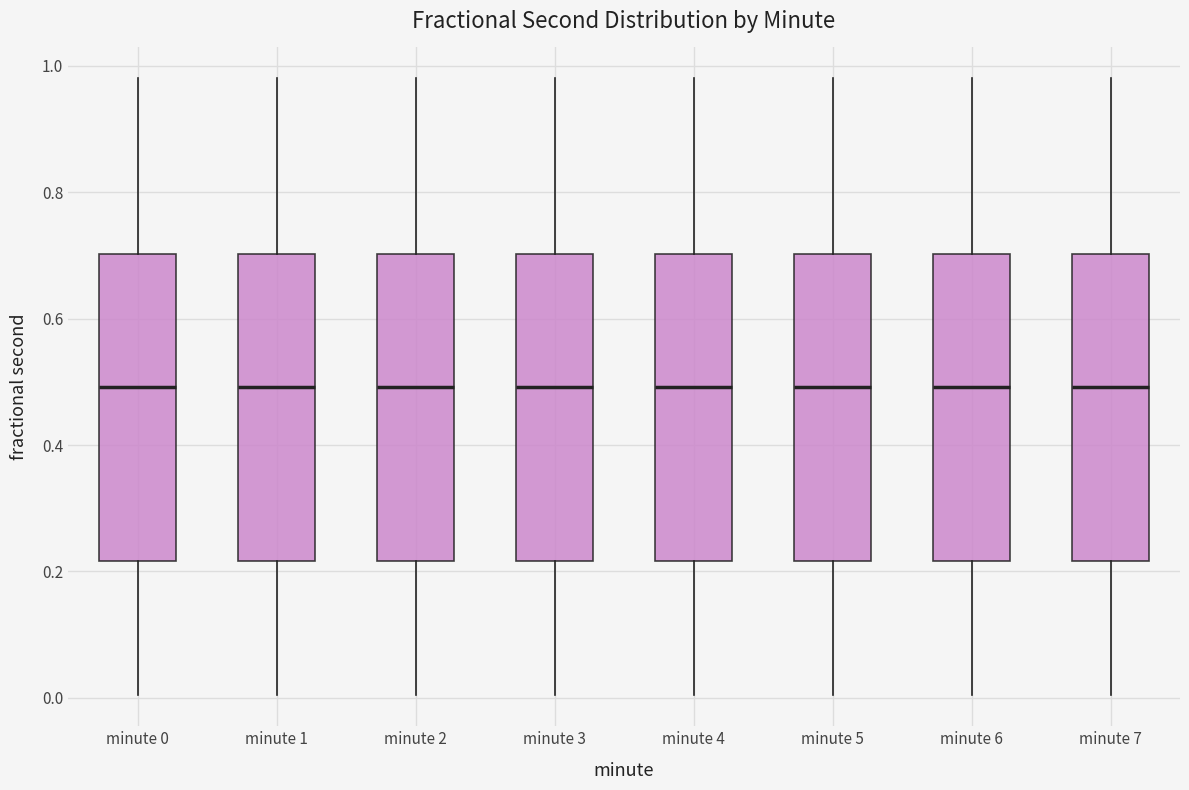

Reading left to right, transcribe this box plot: for each box, give where its median line is, the range the box spans, and where its two whiskers end, as read against the y-axis. The values are not printed on the chart, so give them approximately, as read against the axis.

minute 0: median 0.50, box 0.22 to 0.70, whiskers 0.00 to 0.98
minute 1: median 0.50, box 0.22 to 0.70, whiskers 0.00 to 0.98
minute 2: median 0.50, box 0.22 to 0.70, whiskers 0.00 to 0.98
minute 3: median 0.50, box 0.22 to 0.70, whiskers 0.00 to 0.98
minute 4: median 0.50, box 0.22 to 0.70, whiskers 0.00 to 0.98
minute 5: median 0.50, box 0.22 to 0.70, whiskers 0.00 to 0.98
minute 6: median 0.50, box 0.22 to 0.70, whiskers 0.00 to 0.98
minute 7: median 0.50, box 0.22 to 0.70, whiskers 0.00 to 0.98